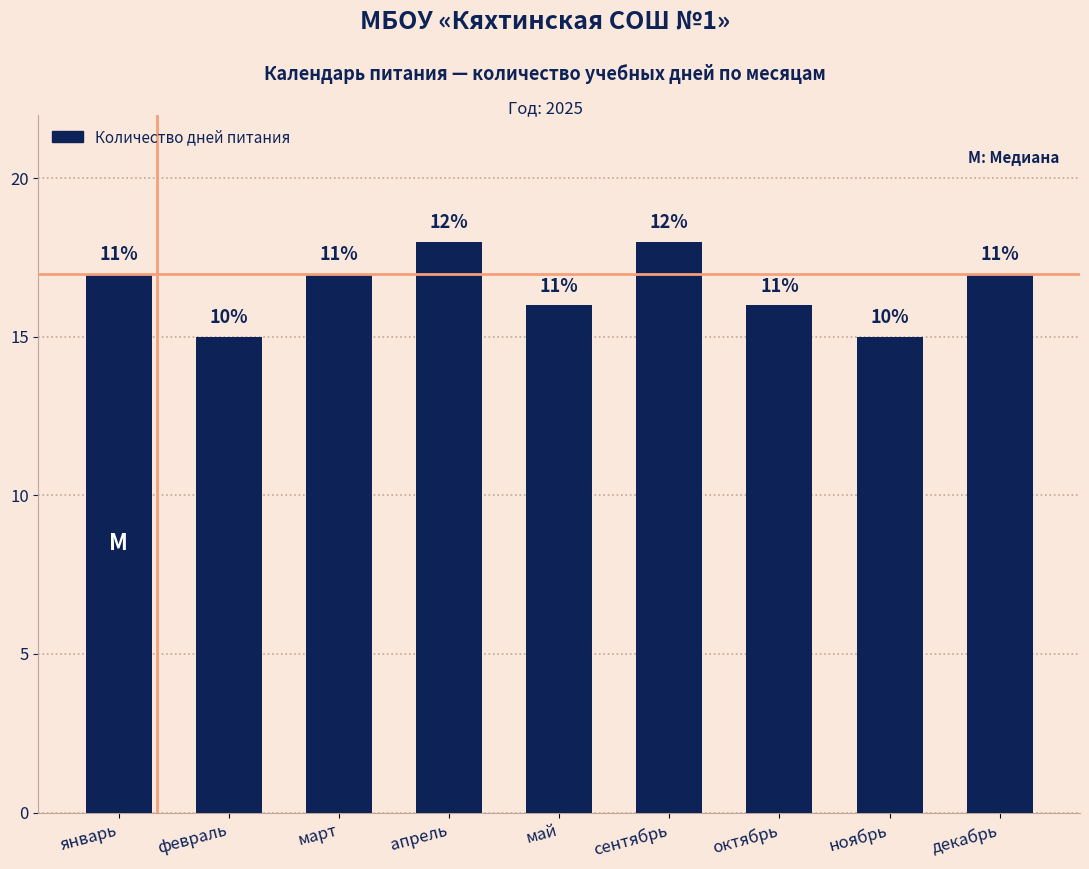

What is the change in value from март to ноябрь?

-2